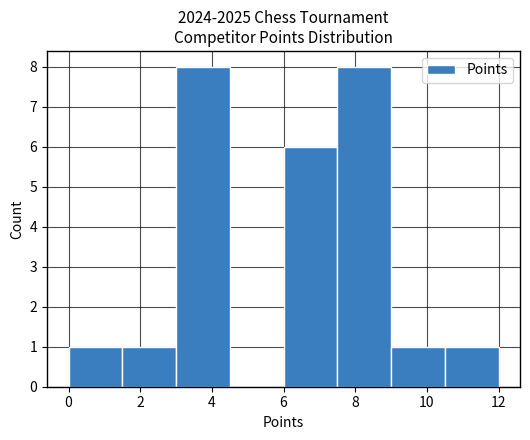

Reading left to right, transcribe this chart: for each bar, give the range it covers on the x-axis and its height. Neither the bar edges nor the heights are printed on the chart, so give them approximately, as read against the axes.

0.0 to 1.5: 1
1.5 to 3.0: 1
3.0 to 4.5: 8
4.5 to 6.0: 0
6.0 to 7.5: 6
7.5 to 9.0: 8
9.0 to 10.5: 1
10.5 to 12.0: 1